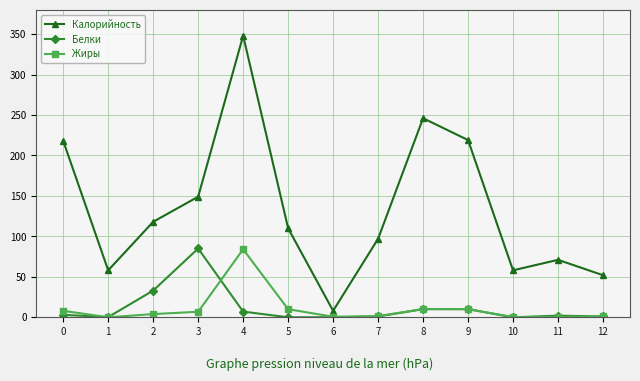

How many interior local peaks does the Калорийность series have?

3